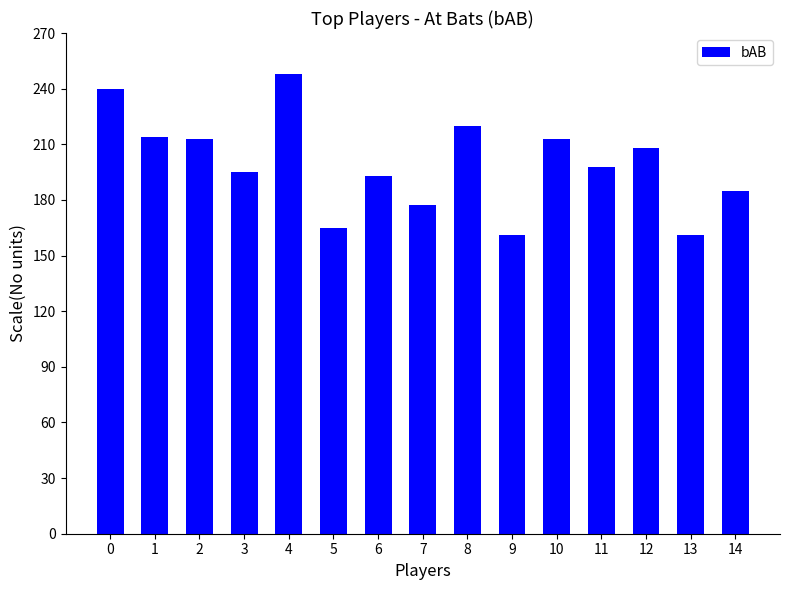

What is the approximate value at 4, to the nearest 10?

250